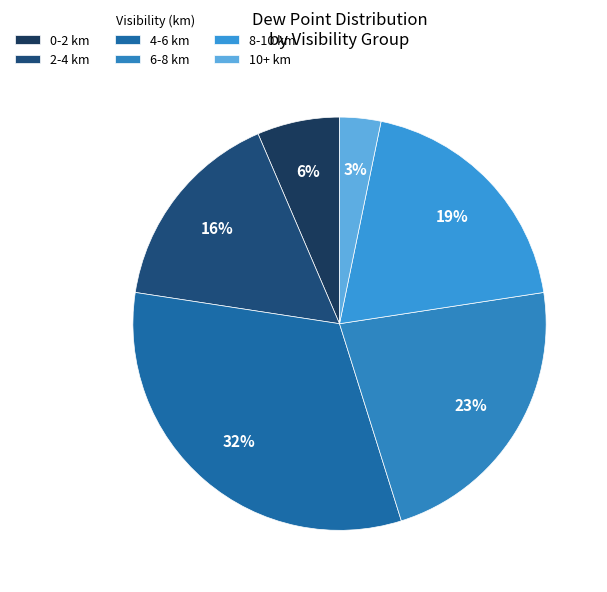

Does any single category account for the majority?

No